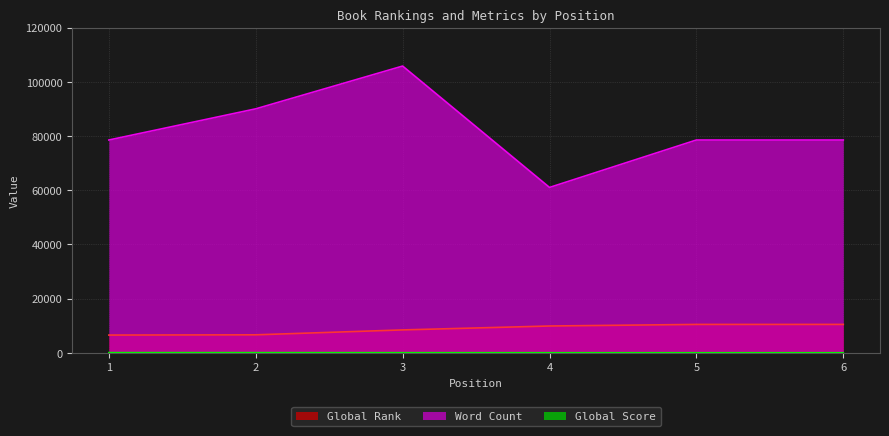

What is the sum of all Global Score values?

200